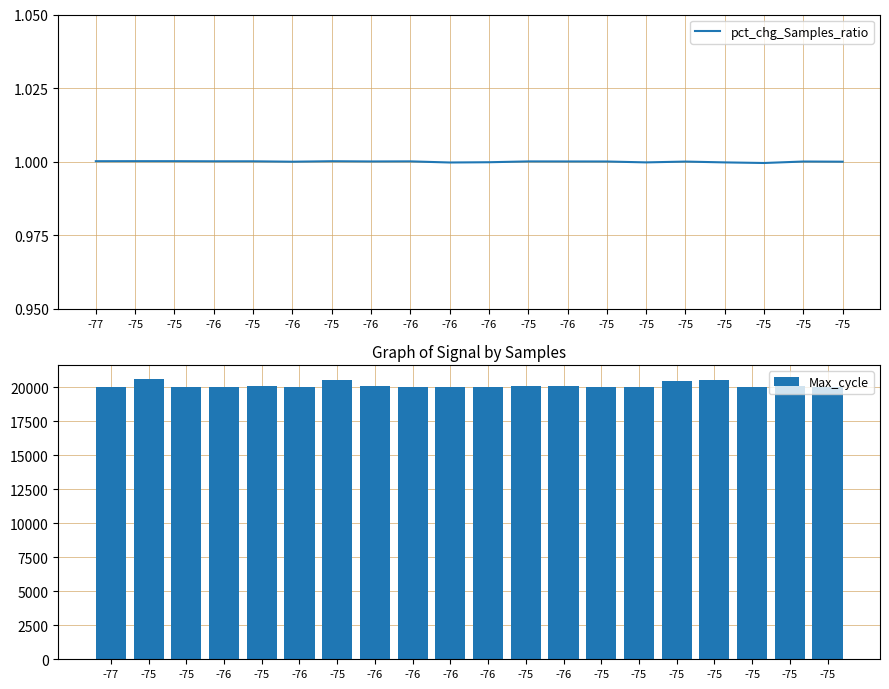

What is the value of the Max_cycle bar at the 10th from the left?

20030.0